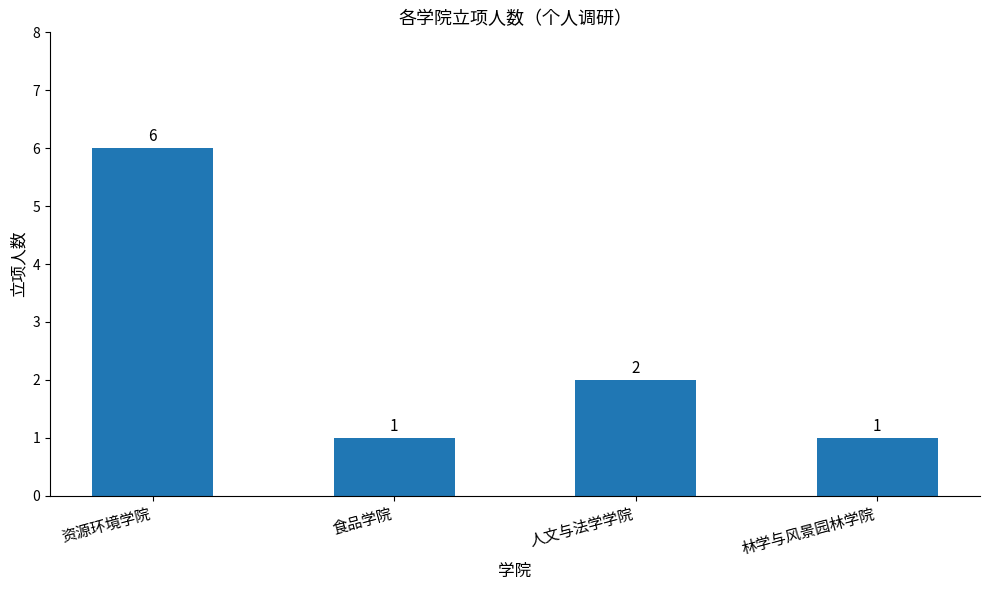

At which label is the value closest to 3?

人文与法学学院